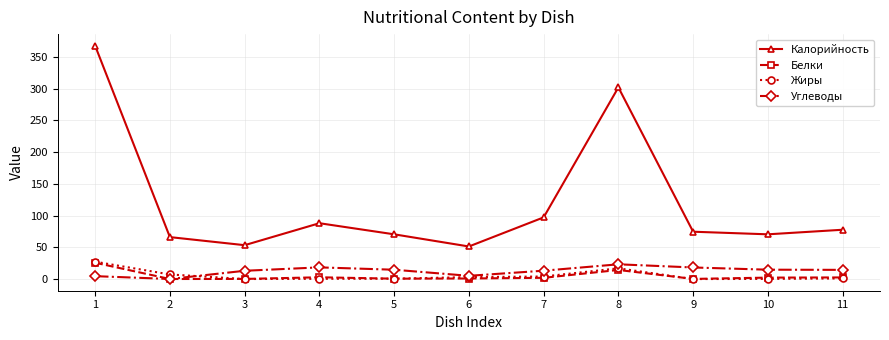

The Жиры series shows 1.0 at 11. True or false?

True